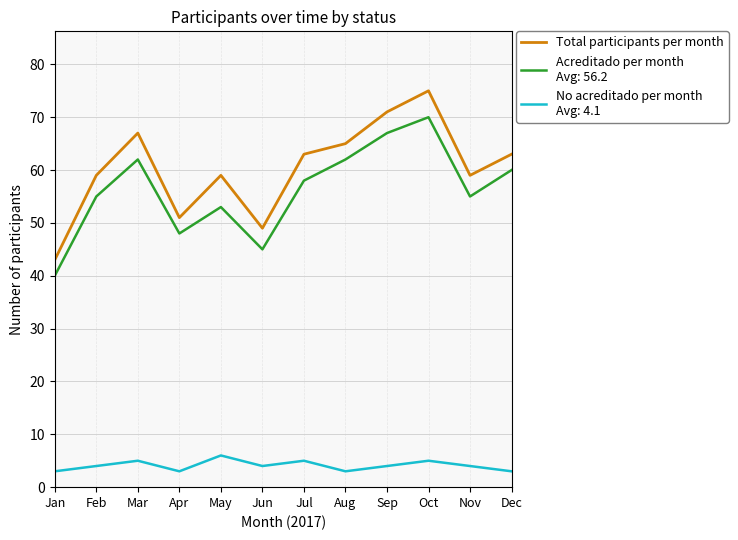

What is the difference between the highest and lowest values at Aug?

62